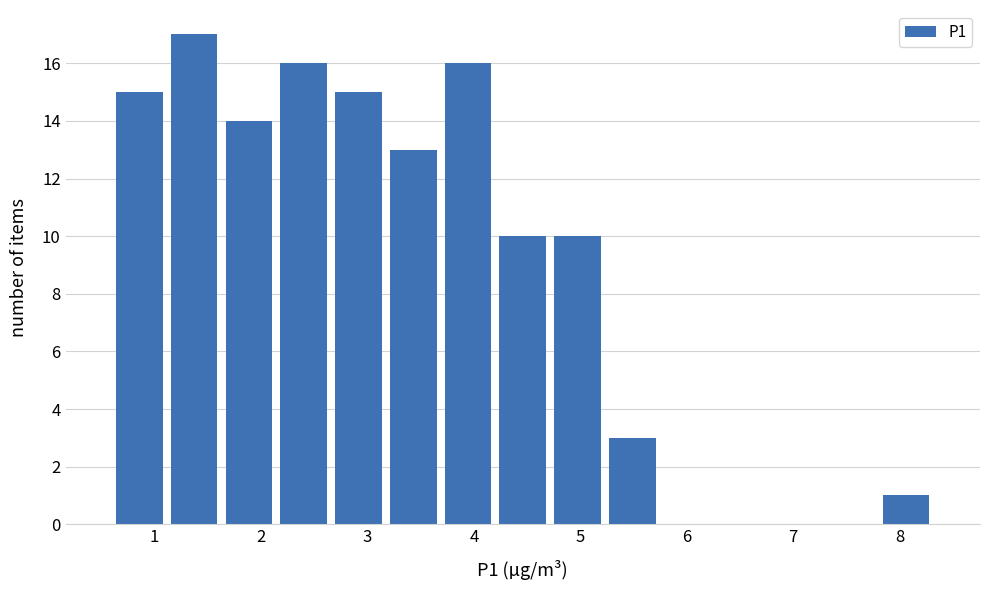

What is the height of the bar covering 4.2 to 4.7 on the x-axis? Neither the bar edges nor the heights are printed on the chart, so give them approximately, as read against the axes.

10